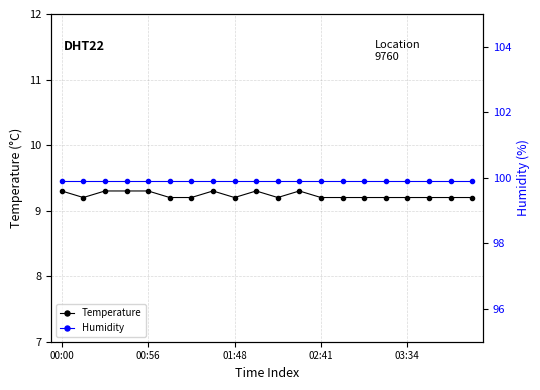

At which category does the chart reach its peak across all series?

00:00